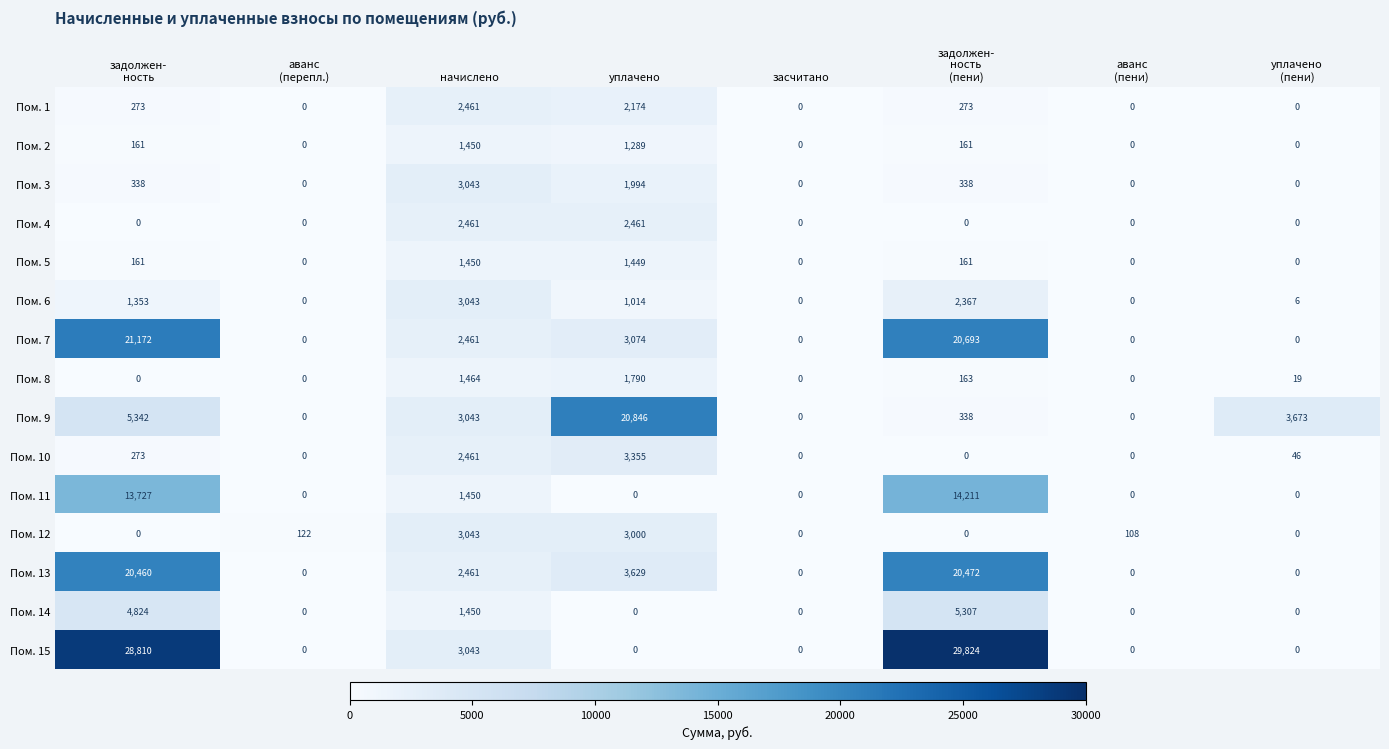

What is the greatest value displayed?

29824